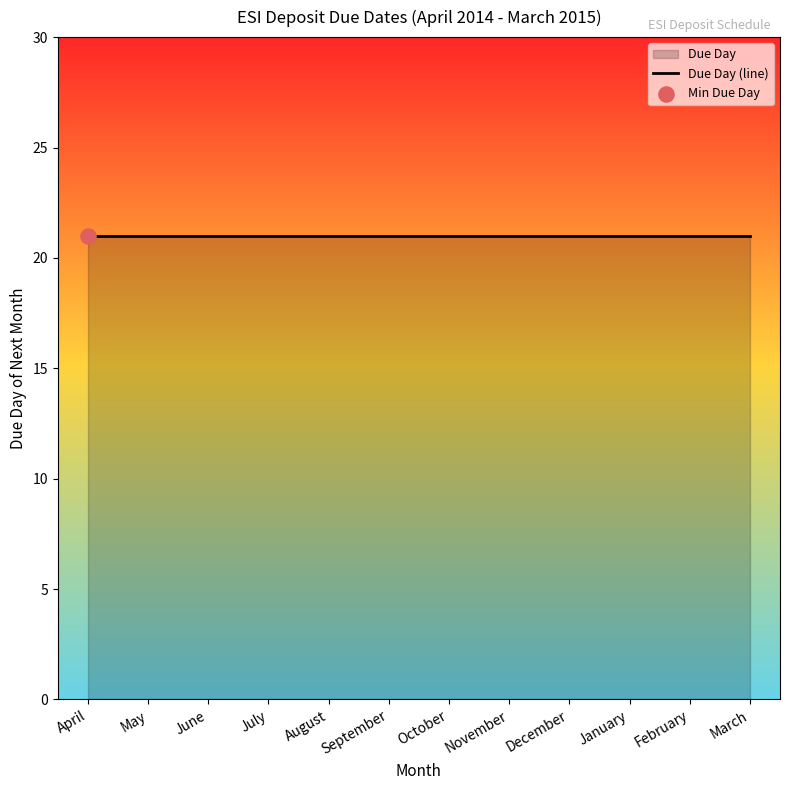

Which has a higher value, July or August?

July